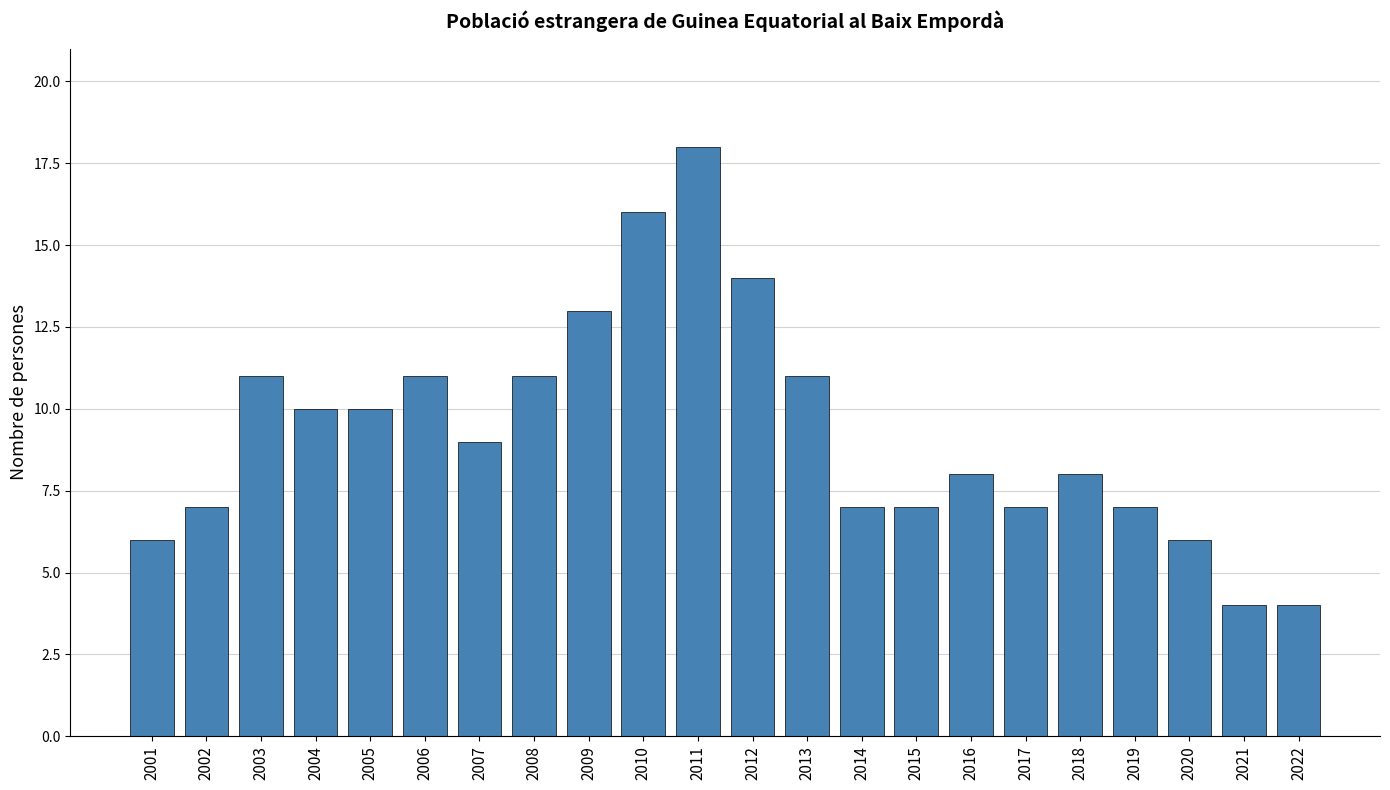

What is the approximate value at 2011?

18